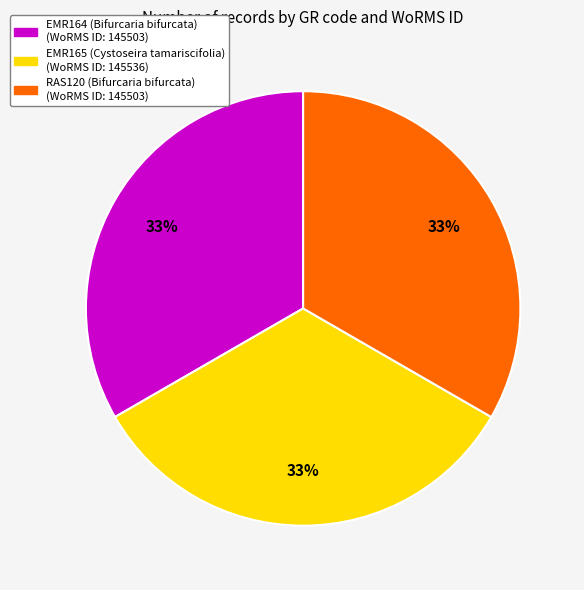

How many segments does this pie chart have?

3